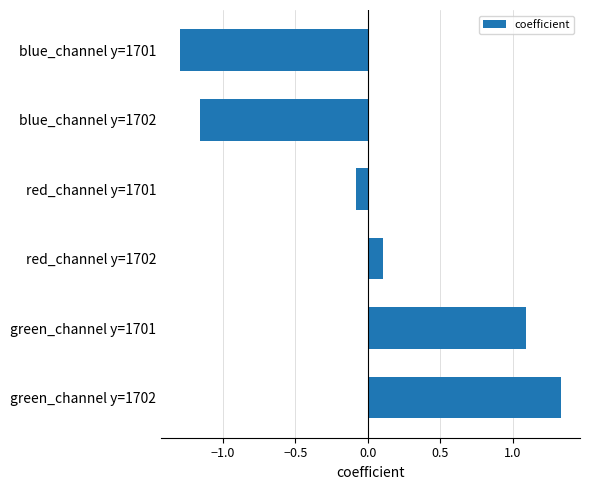

What is the minimum value shown in the chart?

-1.3